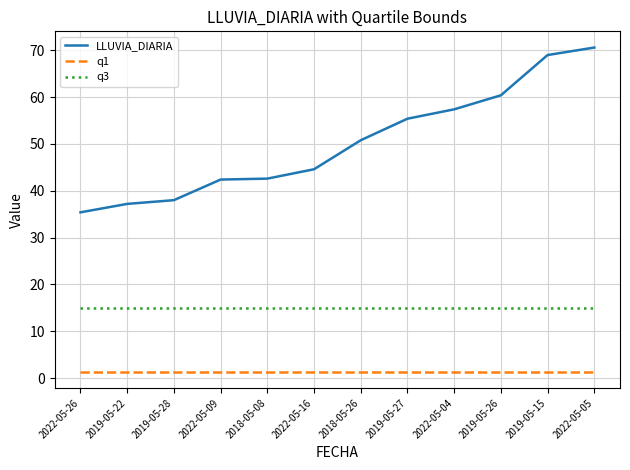

At how many categories does at least one series exceed 63?

2